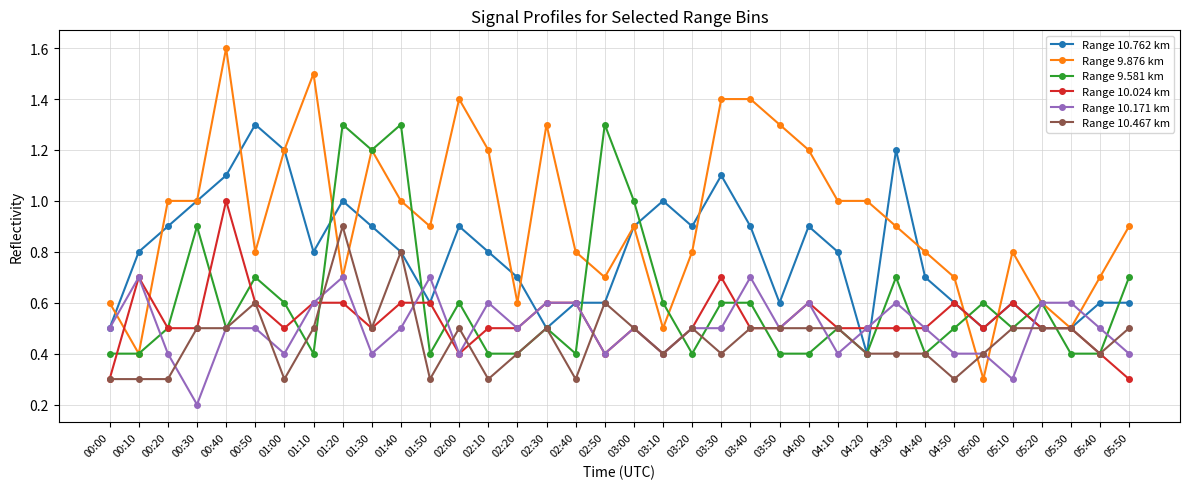

Reading left to right, list all the values displayed in this chart.

Range 10.762 km: 0.5	0.8	0.9	1.0	1.1	1.3	1.2	0.8	1.0	0.9	0.8	0.6	0.9	0.8	0.7	0.5	0.6	0.6	0.9	1.0	0.9	1.1	0.9	0.6	0.9	0.8	0.4	1.2	0.7	0.6	0.5	0.6	0.5	0.5	0.6	0.6
Range 9.876 km: 0.6	0.4	1.0	1.0	1.6	0.8	1.2	1.5	0.7	1.2	1.0	0.9	1.4	1.2	0.6	1.3	0.8	0.7	0.9	0.5	0.8	1.4	1.4	1.3	1.2	1.0	1.0	0.9	0.8	0.7	0.3	0.8	0.6	0.5	0.7	0.9
Range 9.581 km: 0.4	0.4	0.5	0.9	0.5	0.7	0.6	0.4	1.3	1.2	1.3	0.4	0.6	0.4	0.4	0.5	0.4	1.3	1.0	0.6	0.4	0.6	0.6	0.4	0.4	0.5	0.4	0.7	0.4	0.5	0.6	0.5	0.6	0.4	0.4	0.7
Range 10.024 km: 0.3	0.7	0.5	0.5	1.0	0.6	0.5	0.6	0.6	0.5	0.6	0.6	0.4	0.5	0.5	0.6	0.6	0.4	0.5	0.4	0.5	0.7	0.5	0.5	0.6	0.5	0.5	0.5	0.5	0.6	0.5	0.6	0.5	0.5	0.4	0.3
Range 10.171 km: 0.5	0.7	0.4	0.2	0.5	0.5	0.4	0.6	0.7	0.4	0.5	0.7	0.4	0.6	0.5	0.6	0.6	0.4	0.5	0.4	0.5	0.5	0.7	0.5	0.6	0.4	0.5	0.6	0.5	0.4	0.4	0.3	0.6	0.6	0.5	0.4
Range 10.467 km: 0.3	0.3	0.3	0.5	0.5	0.6	0.3	0.5	0.9	0.5	0.8	0.3	0.5	0.3	0.4	0.5	0.3	0.6	0.5	0.4	0.5	0.4	0.5	0.5	0.5	0.5	0.4	0.4	0.4	0.3	0.4	0.5	0.5	0.5	0.4	0.5